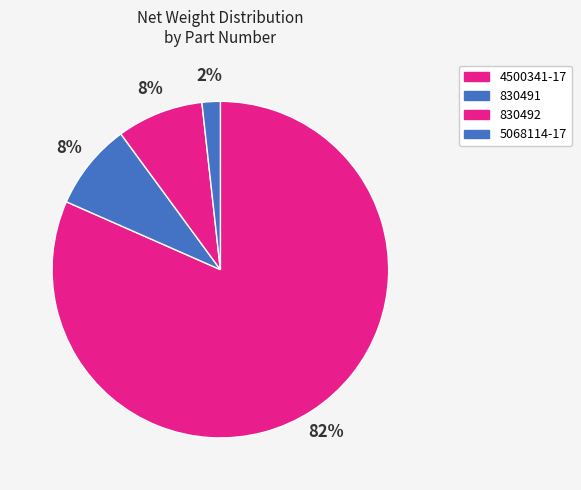

To the nearest percent, what is the combined percentage of 830491 and 5068114-17?

10%